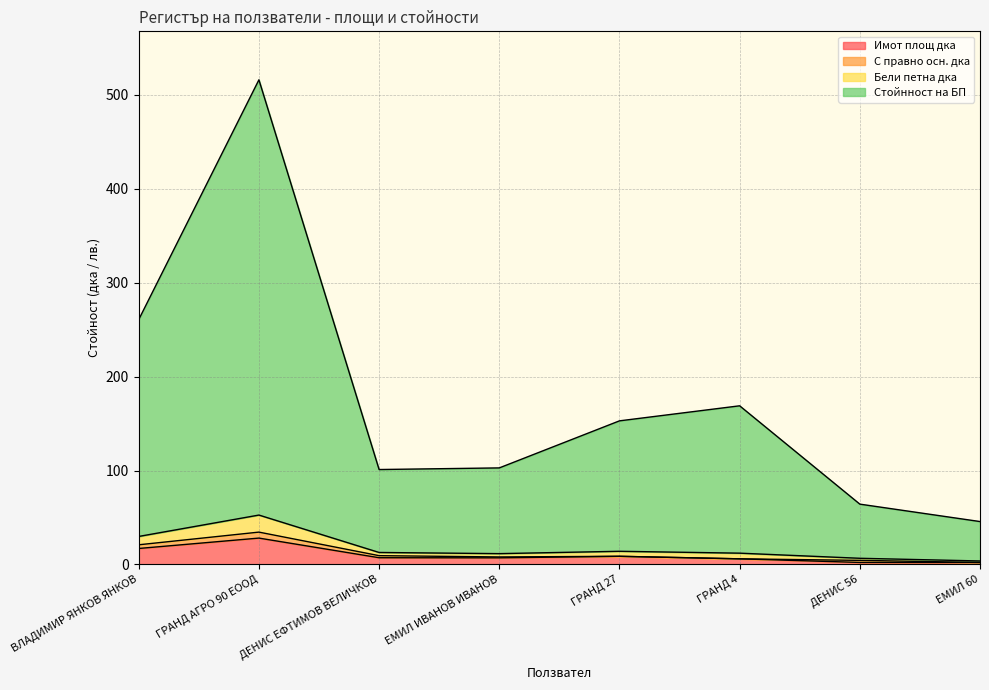

True or false: Имот площ дка has a value of 17.1 at ВЛАДИМИР ЯНКОВ ЯНКОВ.

True